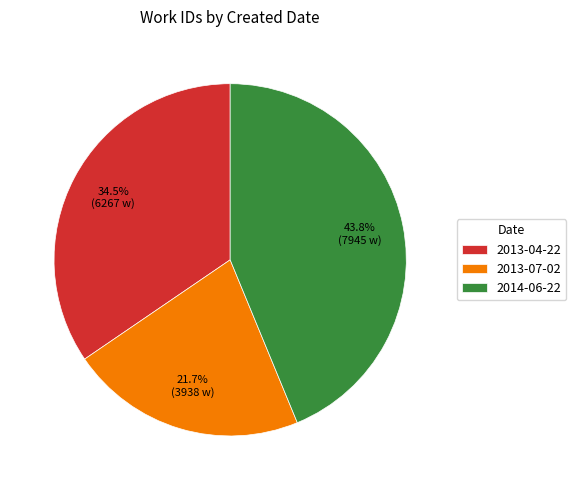

What is the ratio of the value at 2014-06-22 to the value at 2013-04-22?

1.3